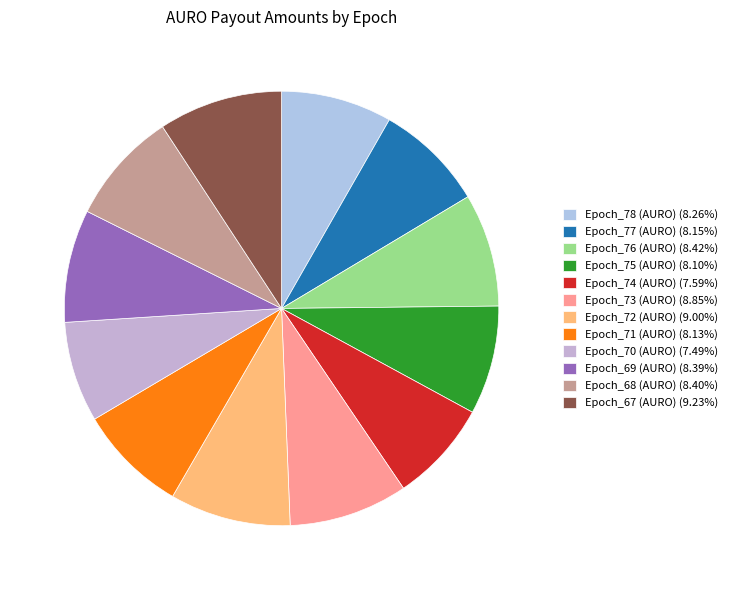

Which category has the smallest portion of the pie?

Epoch_70 (AURO)